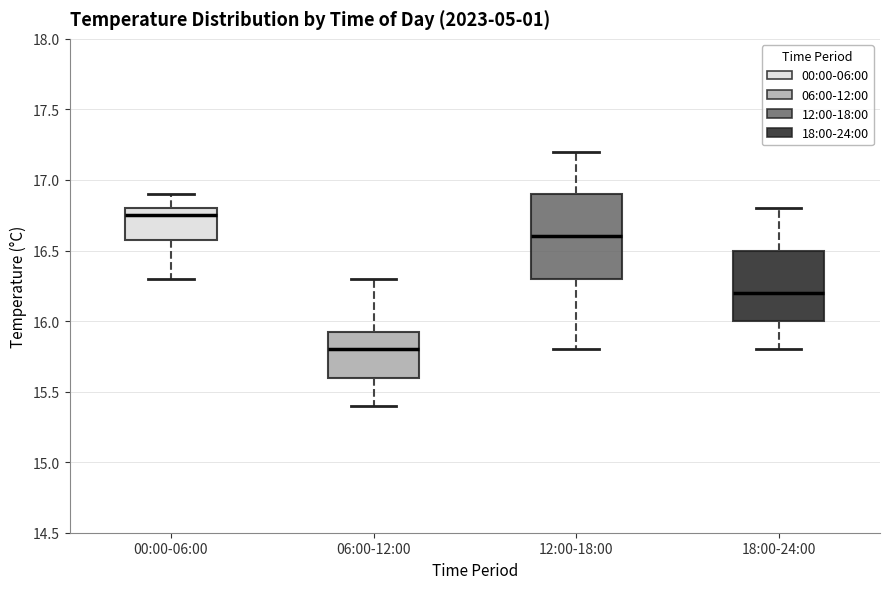

Reading left to right, read every box against the y-axis: the position of its median line, the range the box covers, and the ends of its whiskers. The values are not printed on the chart, so give them approximately, as read against the axis.

00:00-06:00: median 16.75, box 16.60 to 16.80, whiskers 16.30 to 16.90
06:00-12:00: median 15.80, box 15.60 to 15.95, whiskers 15.40 to 16.30
12:00-18:00: median 16.60, box 16.30 to 16.90, whiskers 15.80 to 17.20
18:00-24:00: median 16.20, box 16.00 to 16.50, whiskers 15.80 to 16.80